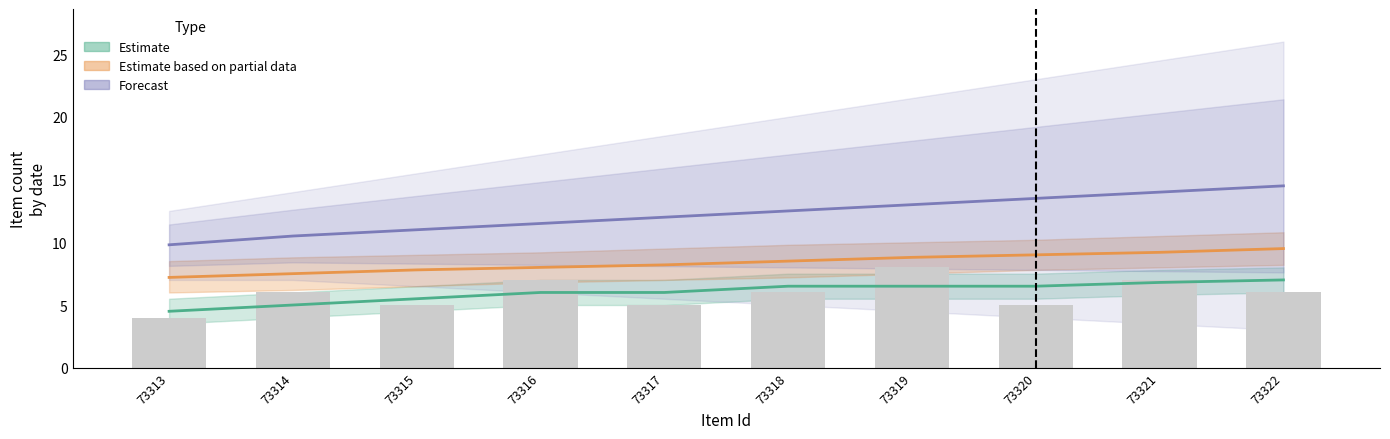

What is the spread (max minus min) of values at 73320?

7.0